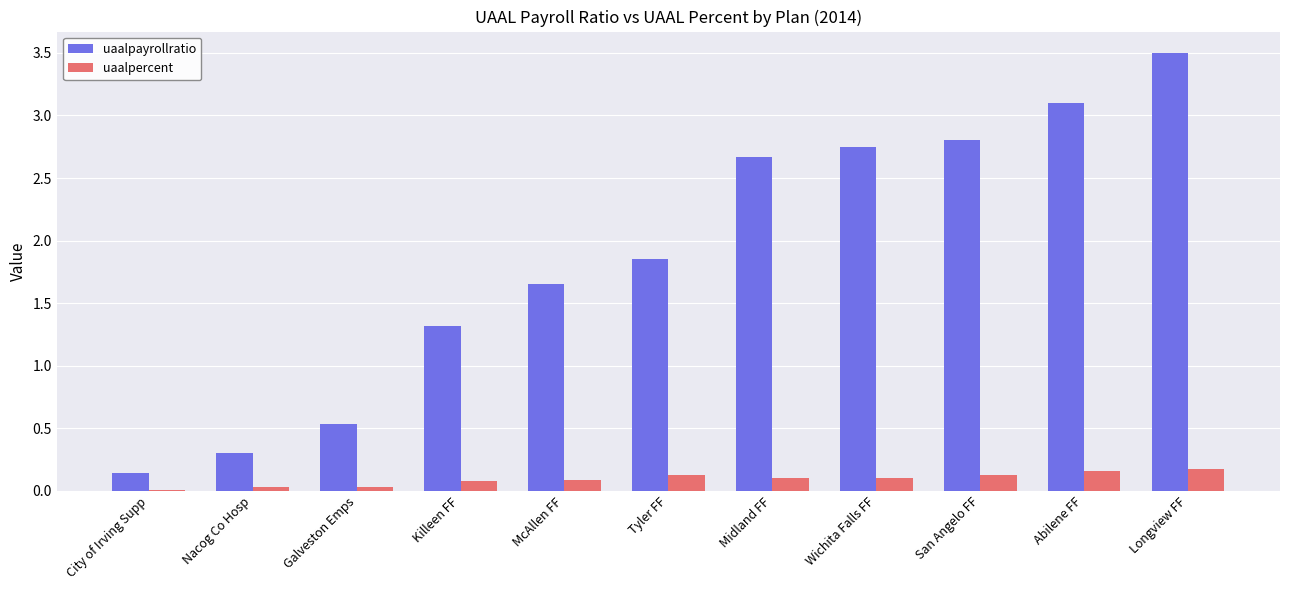

At which category is the sum across all series the highest?

Longview FF